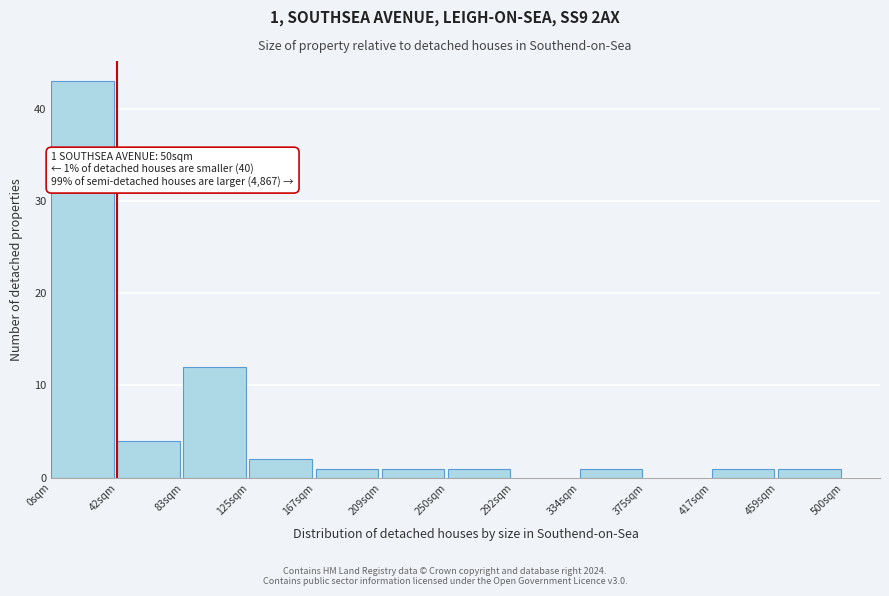

Reading left to right, list all the values displayed in this chart.

0sqm=43	42sqm=4	83sqm=12	125sqm=2	167sqm=1	209sqm=1	250sqm=1	292sqm=0	334sqm=1	375sqm=0	417sqm=1	459sqm=1